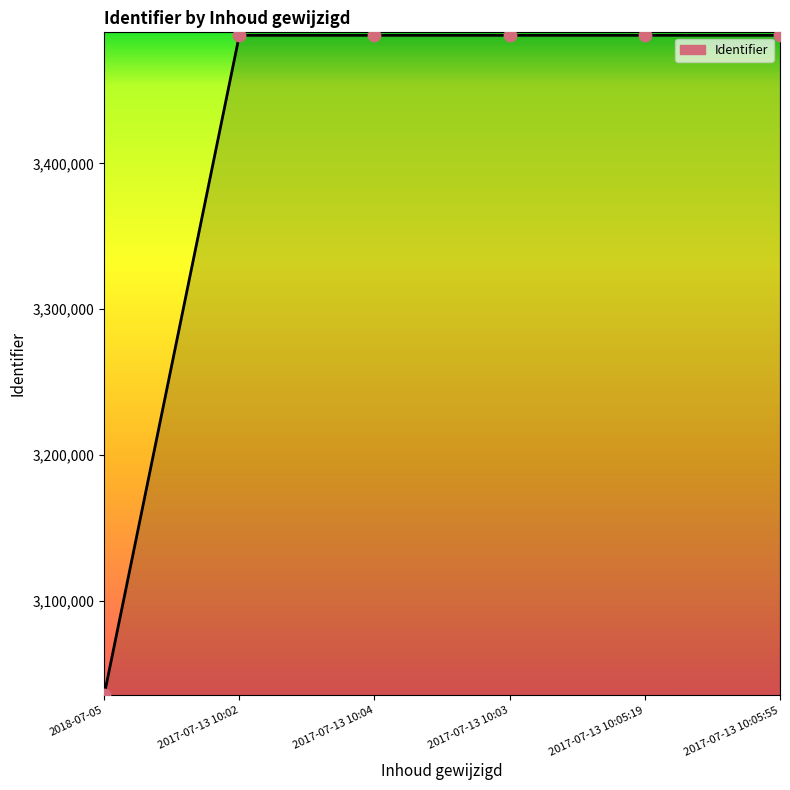

What is the ratio of the value at 2017-07-13 10:05:19 to the value at 2017-07-13 10:02?

1.0